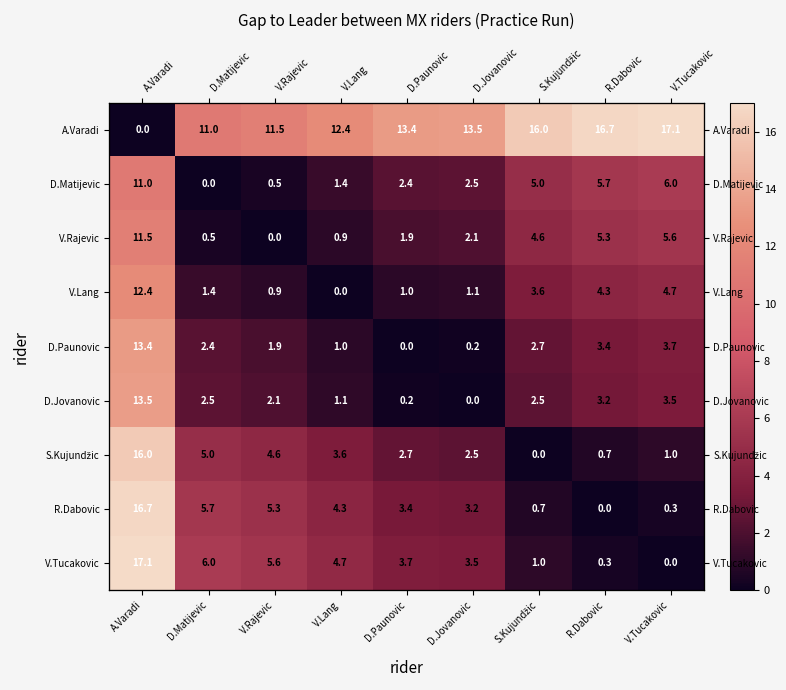

What is the average value of the A.Varadi series?

12.4